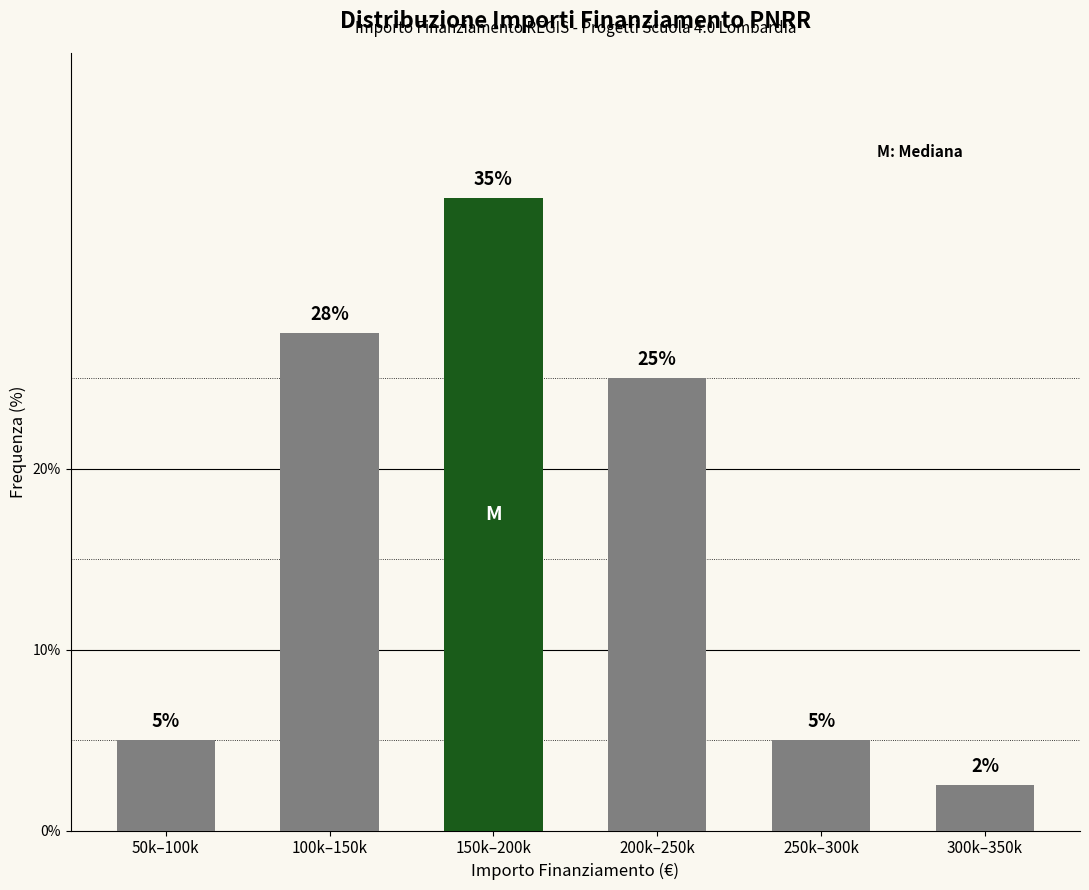

True or false: the data shows 5.0 at 250k–300k.

True